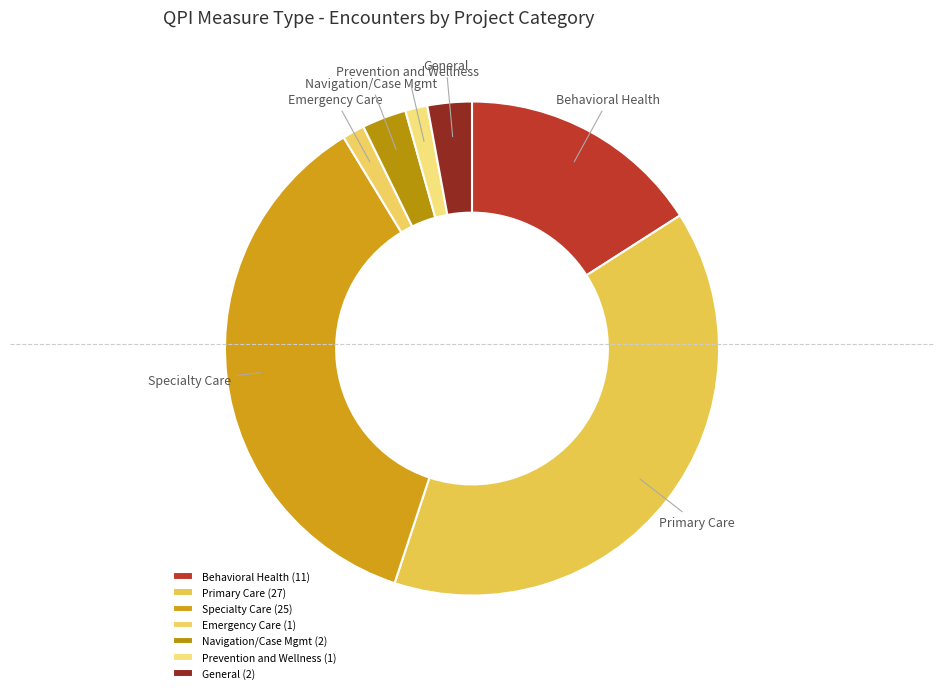

Combined, do Emergency Care and Primary Care account for over 50%?

No